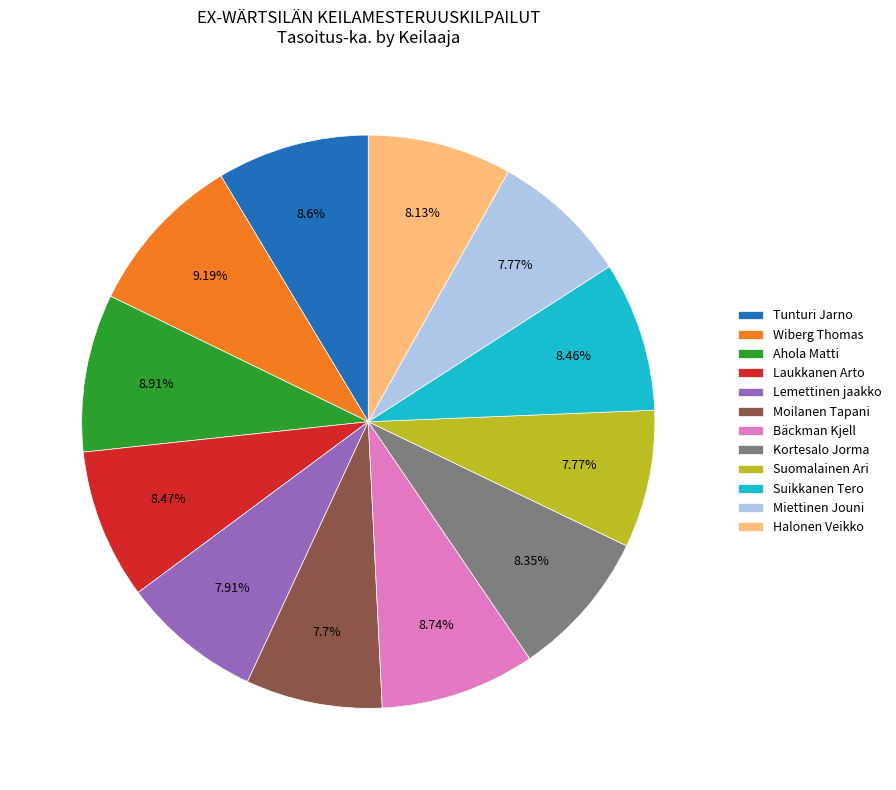

The Kortesalo Jorma slice represents 8% of the pie. True or false?

True